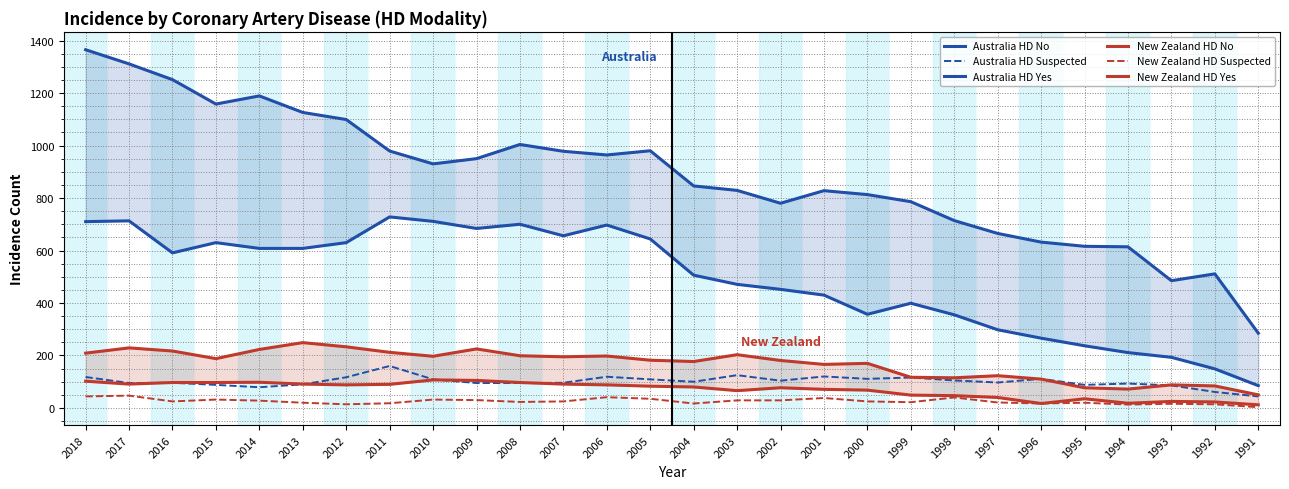

What is the total value across all series at 1999?

1489